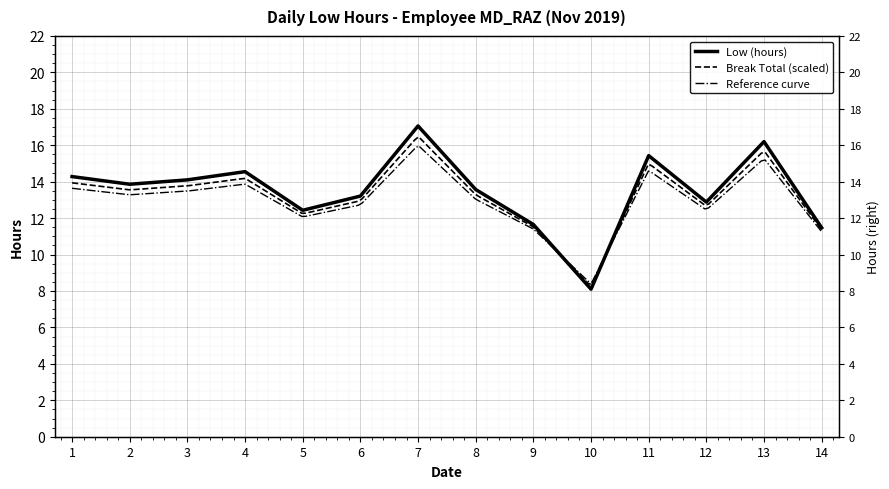

At which category does the data reach its first local peak?

4